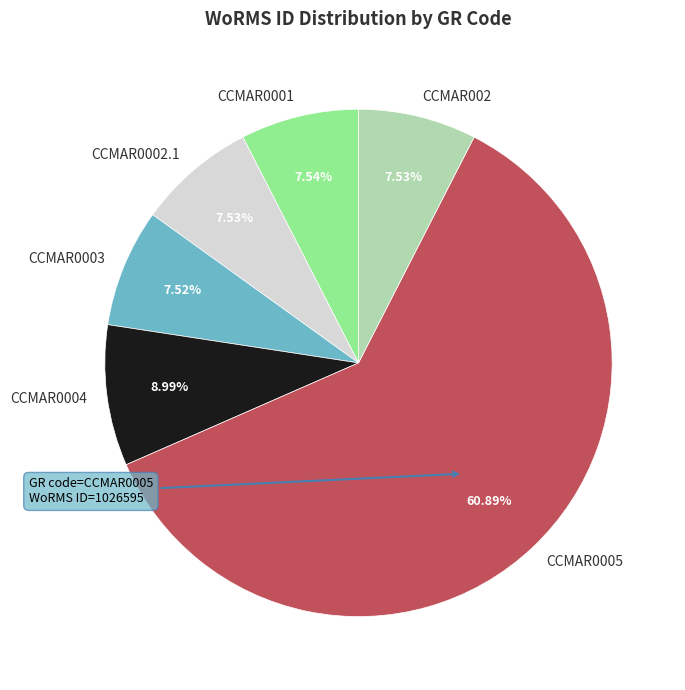

The CCMAR0004 slice represents 9% of the pie. True or false?

True